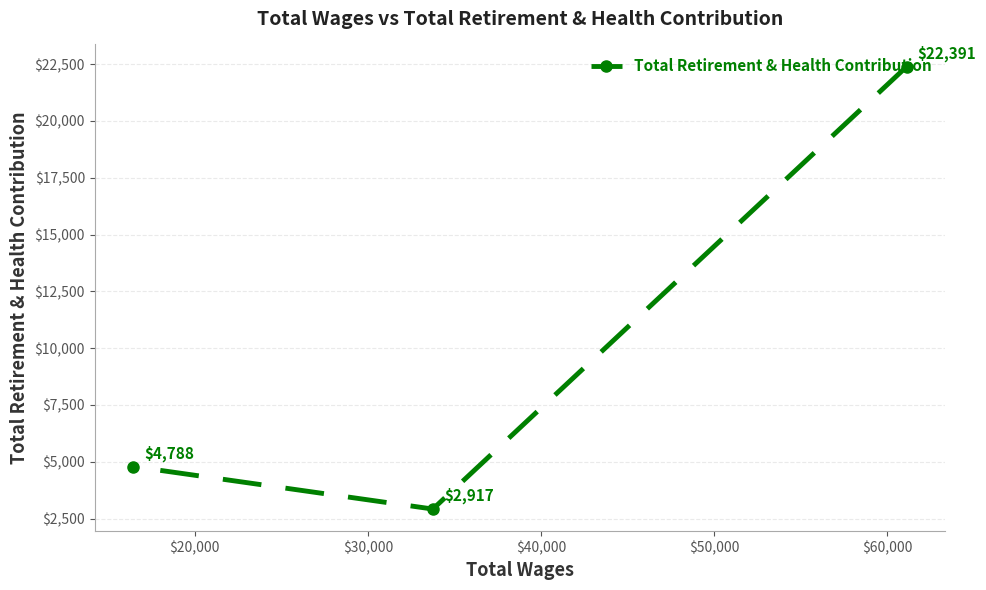

What is the difference between the maximum and minimum values?

19474